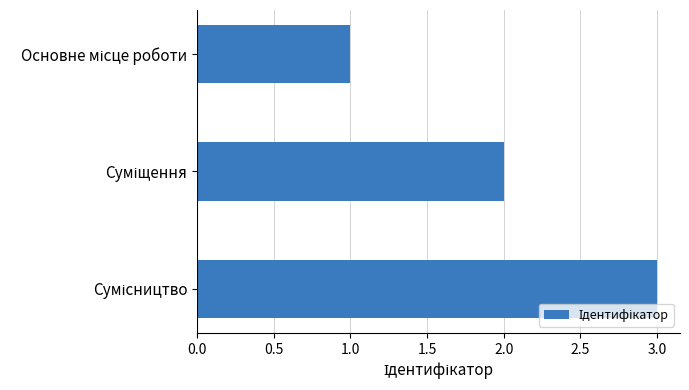

Count the number of categories in the chart.

3